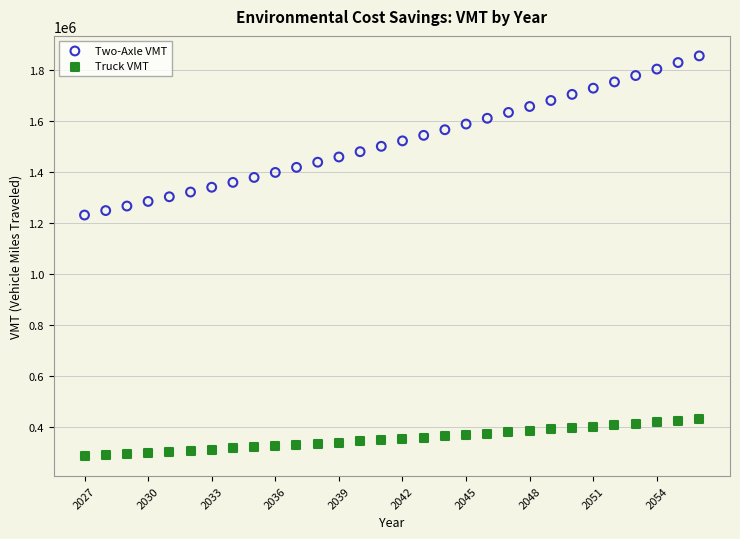

What are all the series names shown in the legend?

Two-Axle VMT, Truck VMT